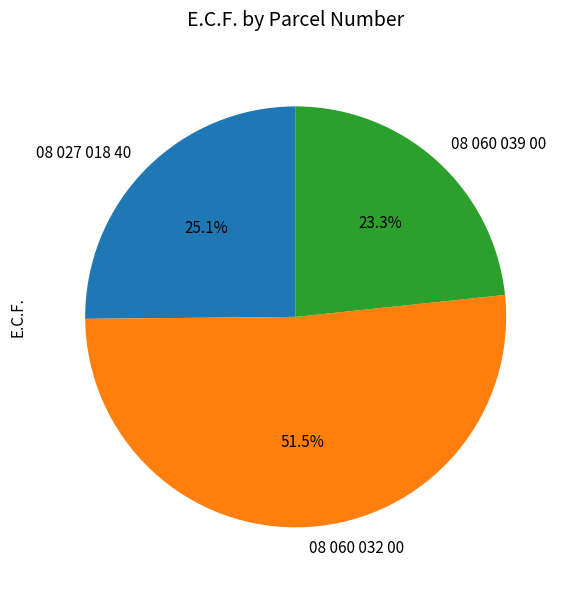

Which category accounts for the majority?

08 060 032 00